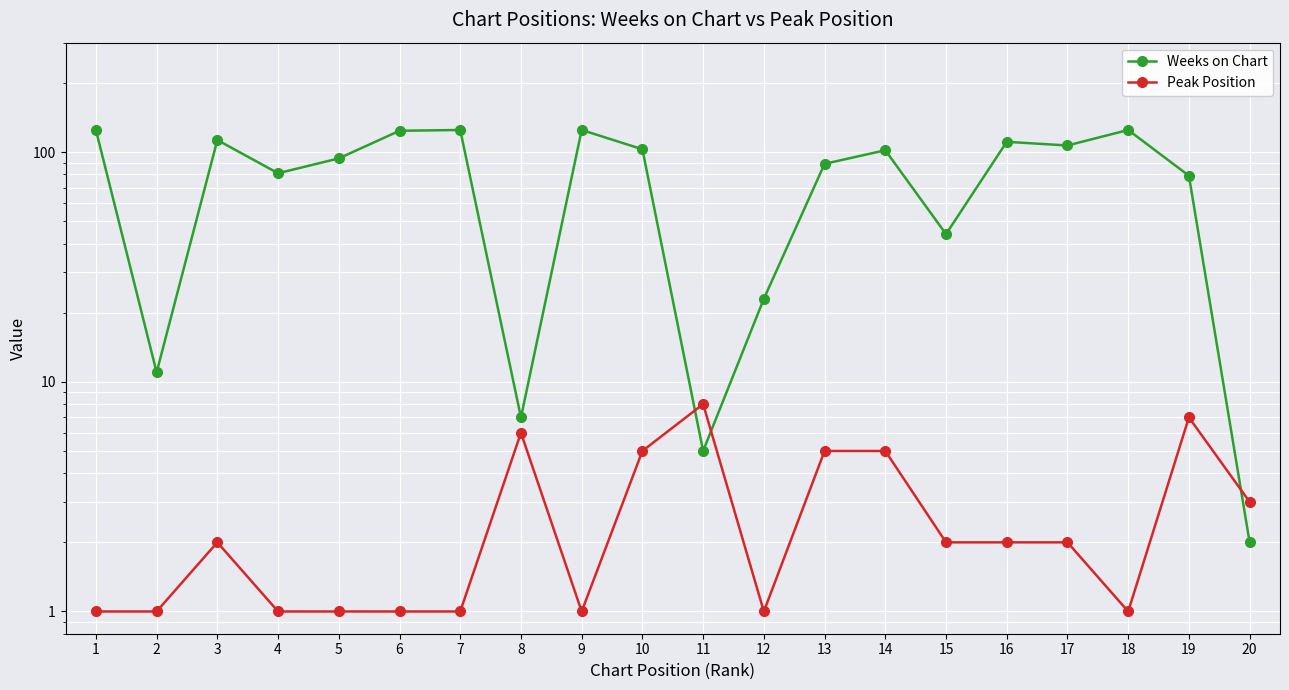

What is the sum of the Weeks on Chart values at 10 and 3?

216